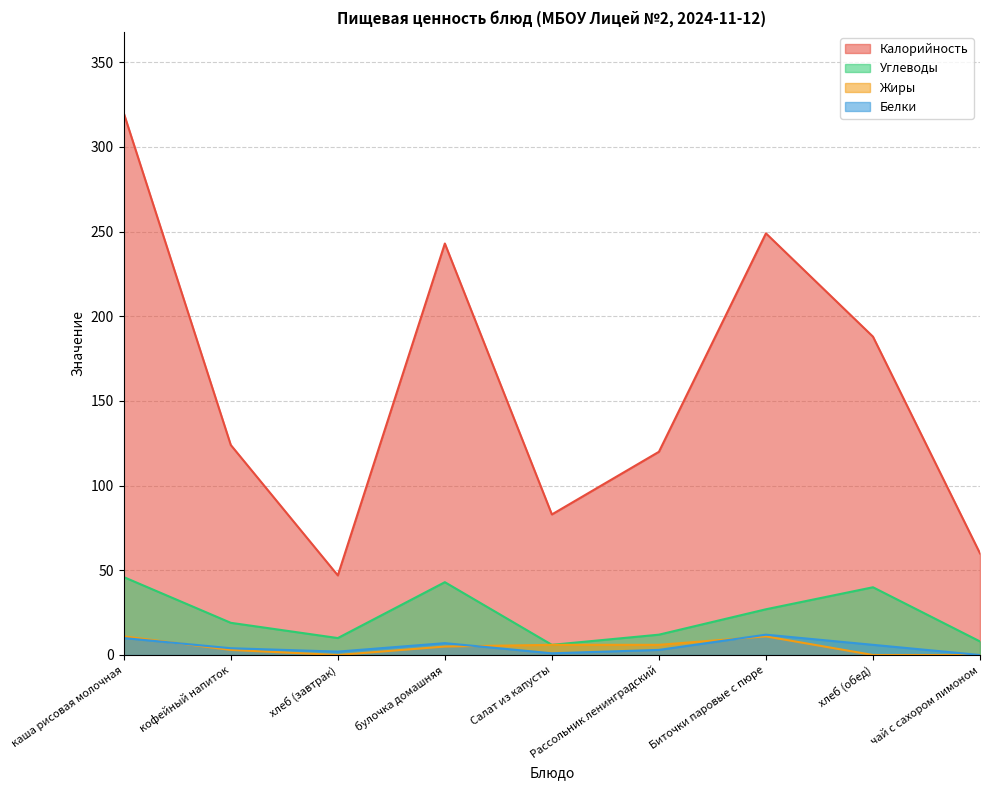

Rank the series at хлеб (завтрак) from lowest to highest value.

Жиры, Белки, Углеводы, Калорийность